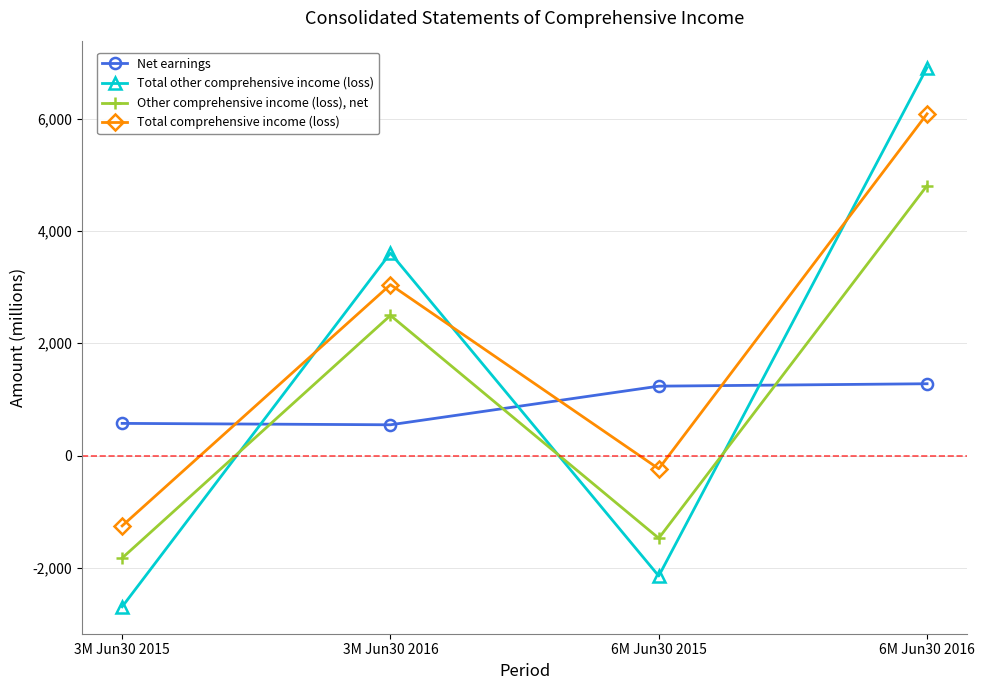

What position from the right is 3M Jun30 2015?

4